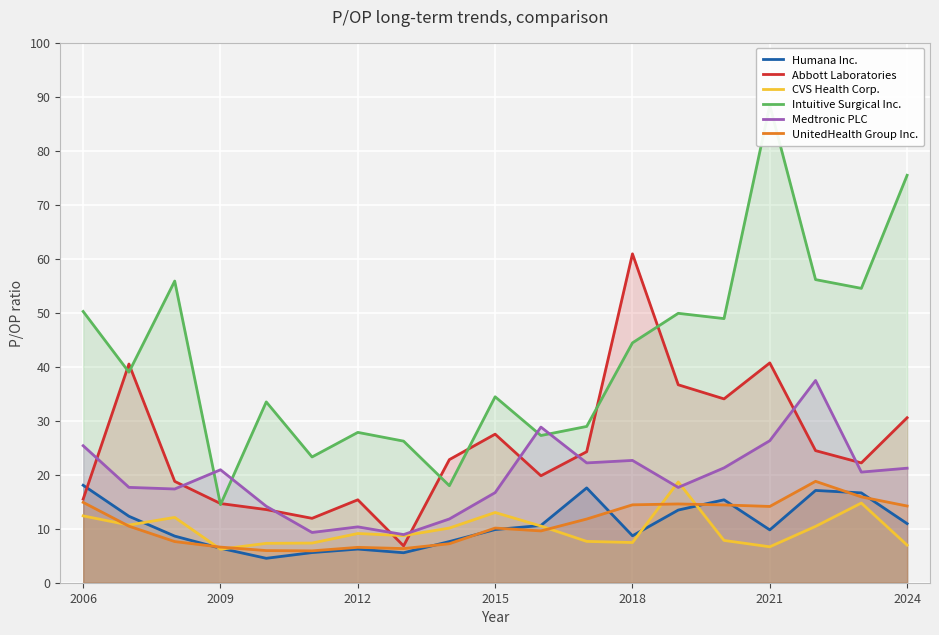

True or false: Medtronic PLC and Humana Inc. intersect in this chart.

False